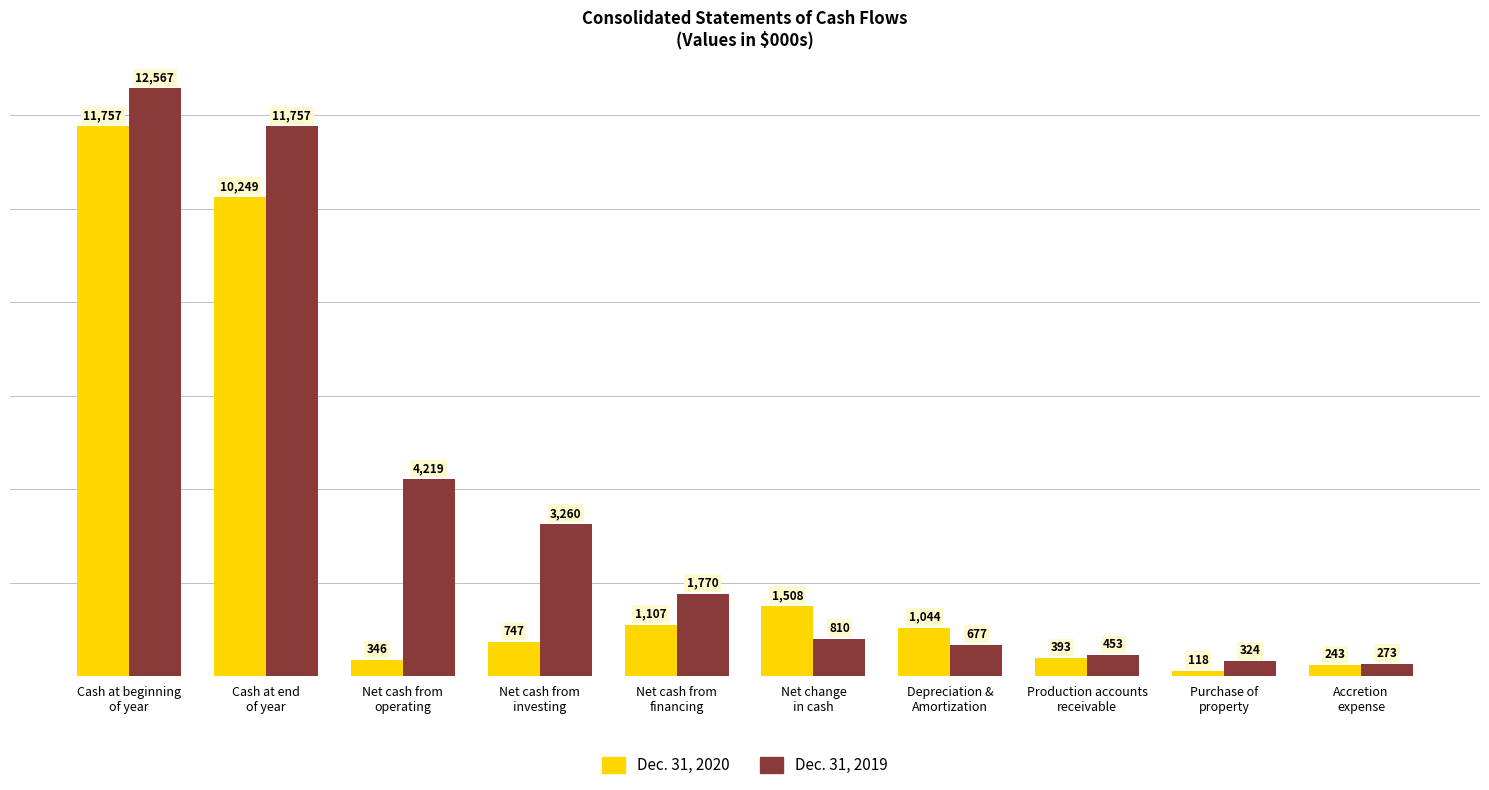

What is the label of the 5th bar from the left?

Net cash from
financing